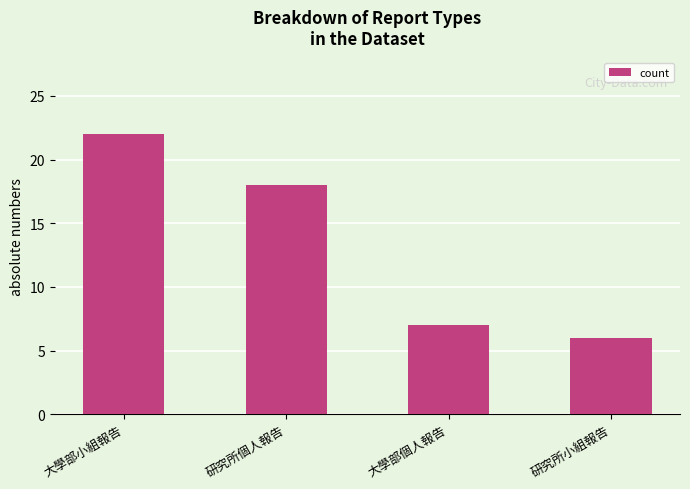

What position from the left is 大學部個人報告?

3